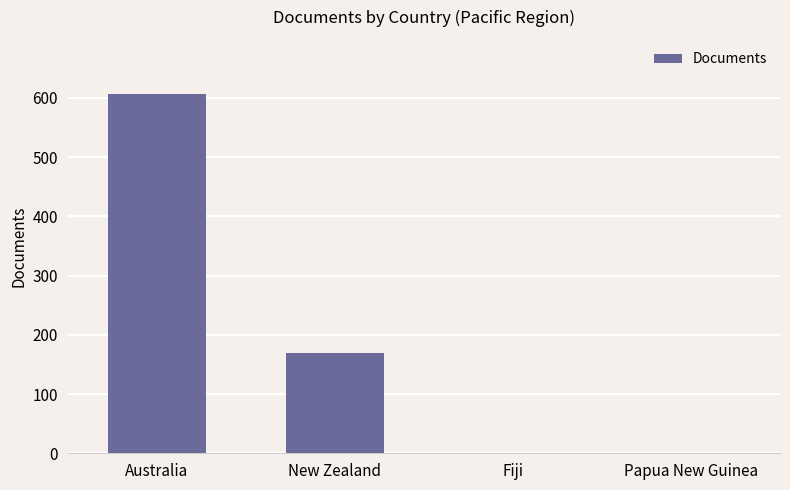

What is the sum of all values?

779